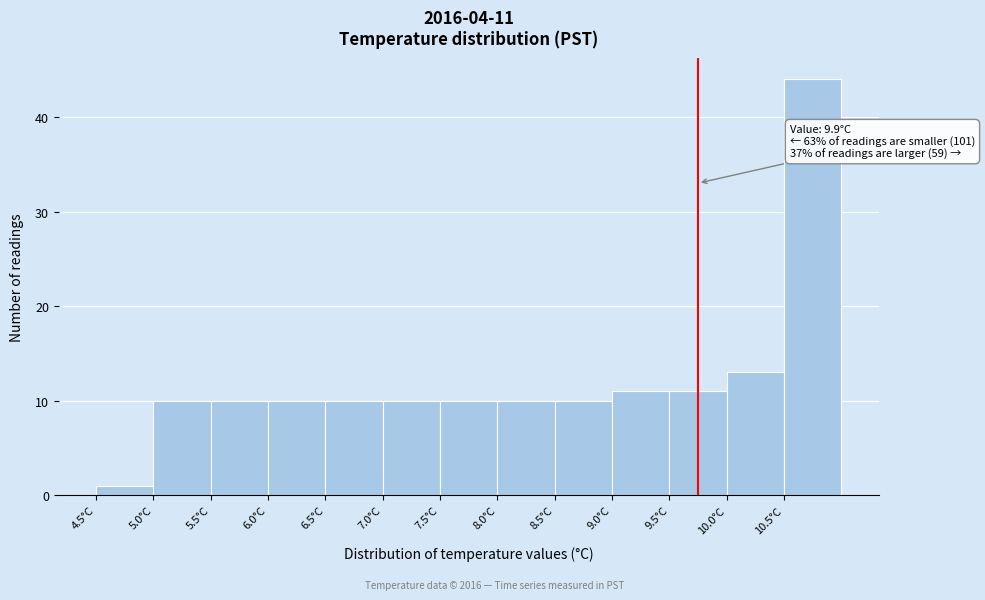

Over which range of the x-axis is the bar tallest?

10.5 to 11.0